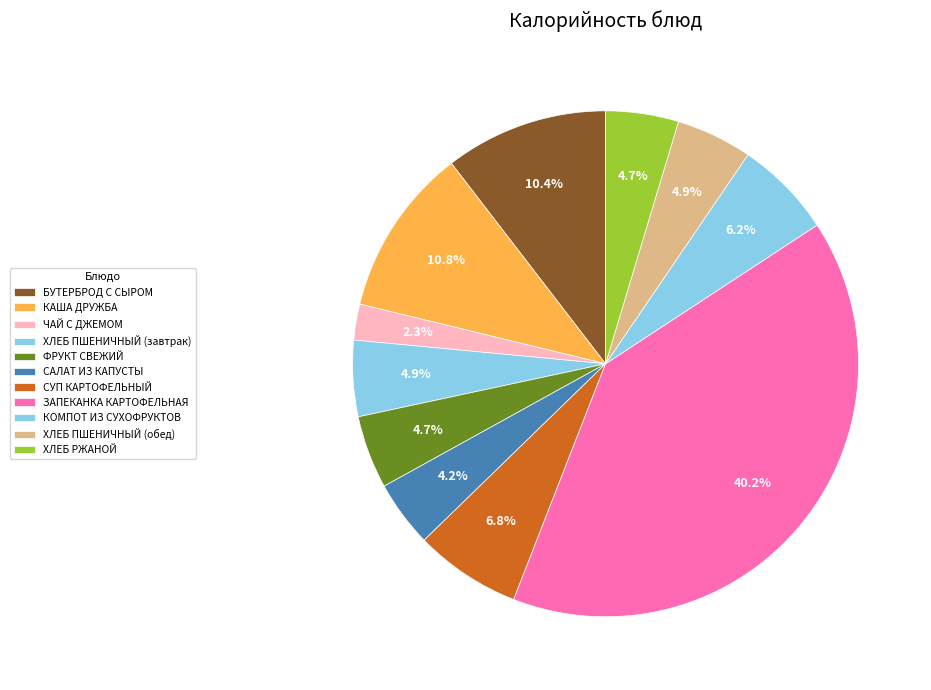

Is there a majority slice in this chart?

No